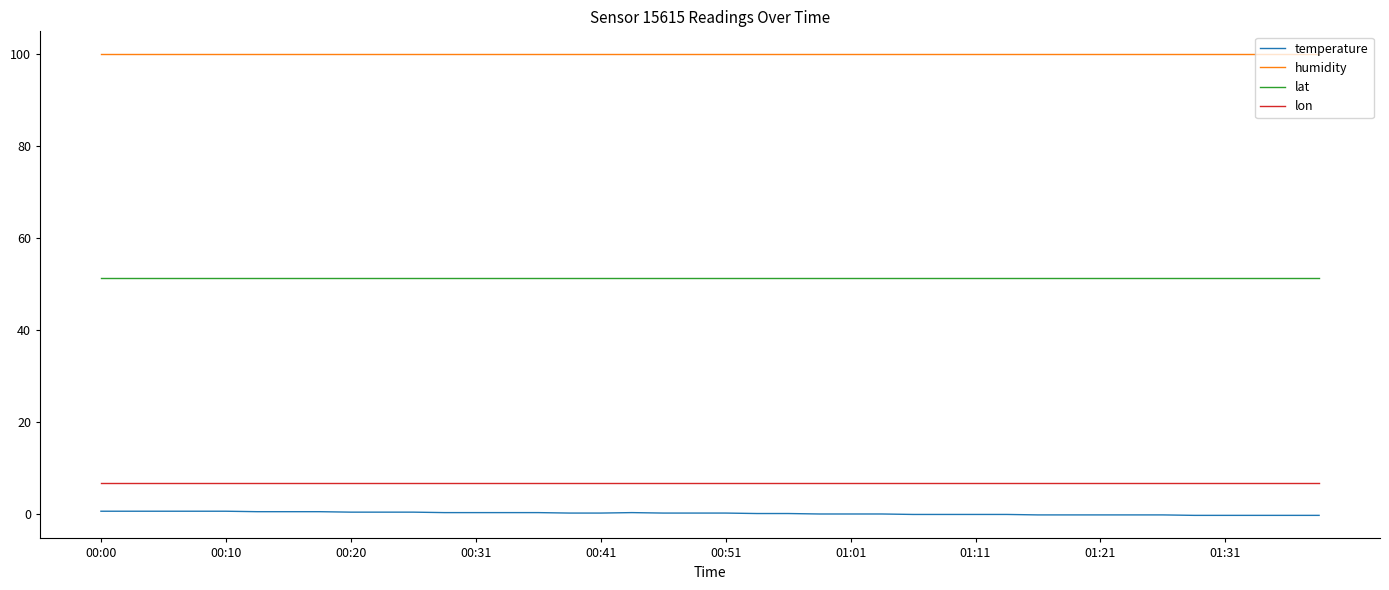

Which series has the largest total across all categories?

humidity